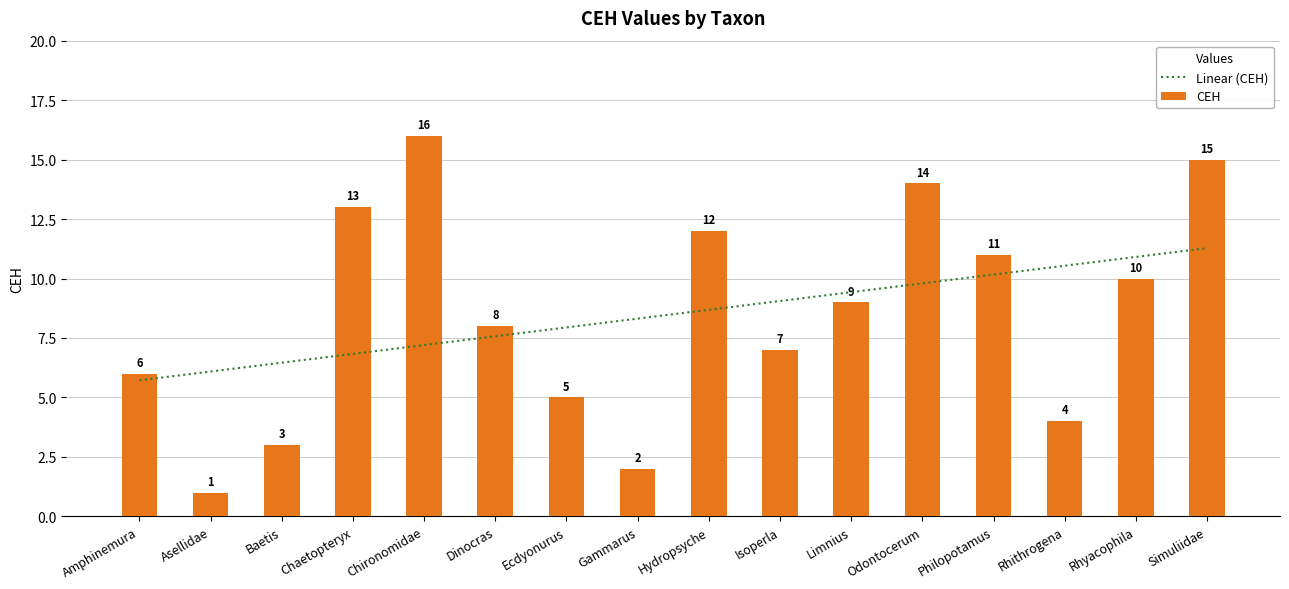

At which label does CEH reach its peak?

Chironomidae